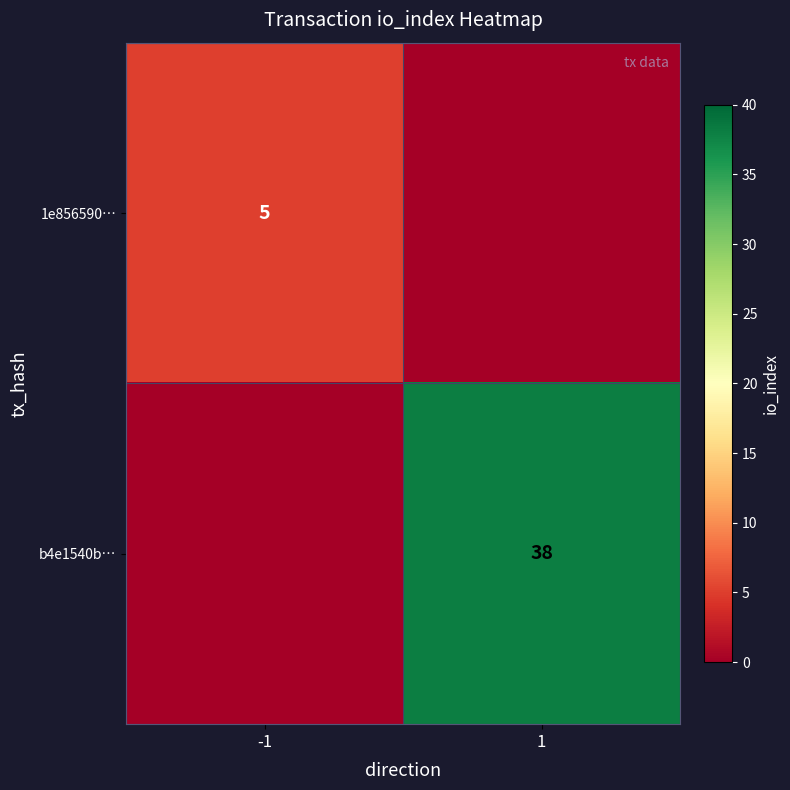

True or false: 1e856590… has a value of 5 at -1.

True